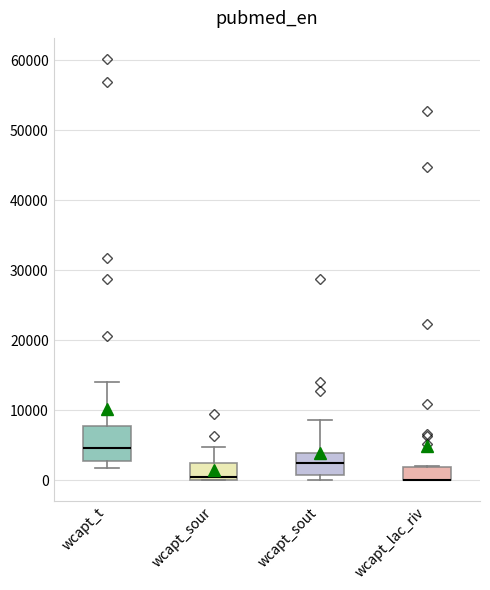

Where does the upper whisker of the box for wcapt_sout end on the y-axis? The values are not printed on the chart, so give them approximately, as read against the axis.

9000